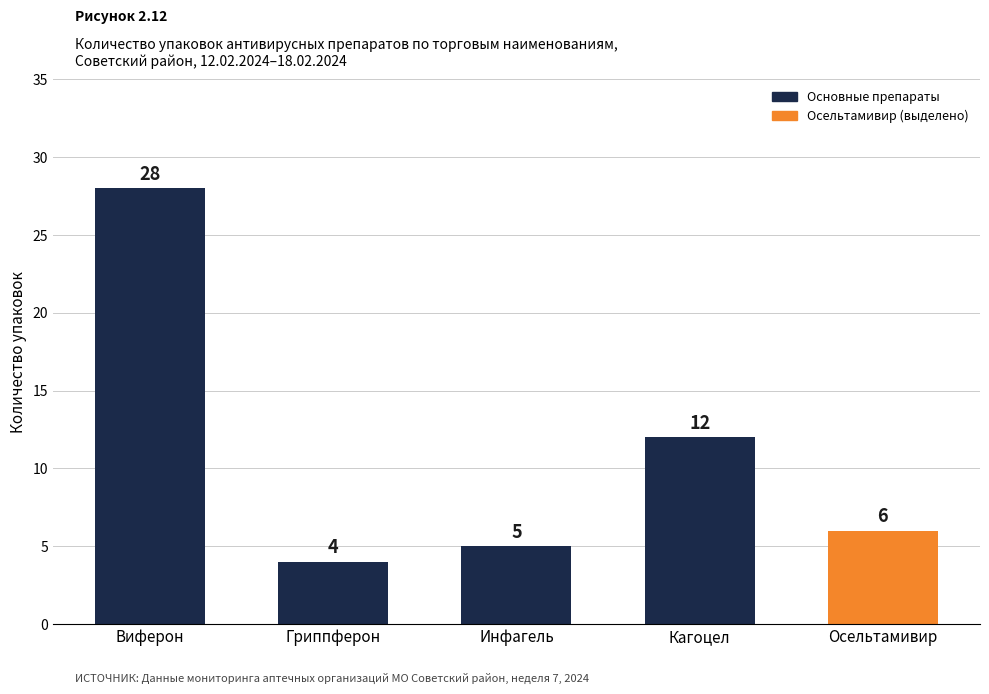

At which label is the value closest to 16?

Кагоцел